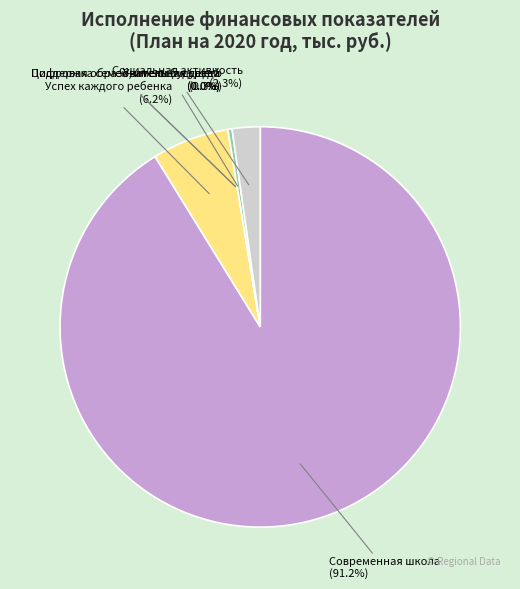

Between Современная школа and Социальная активность, which is larger?

Современная школа